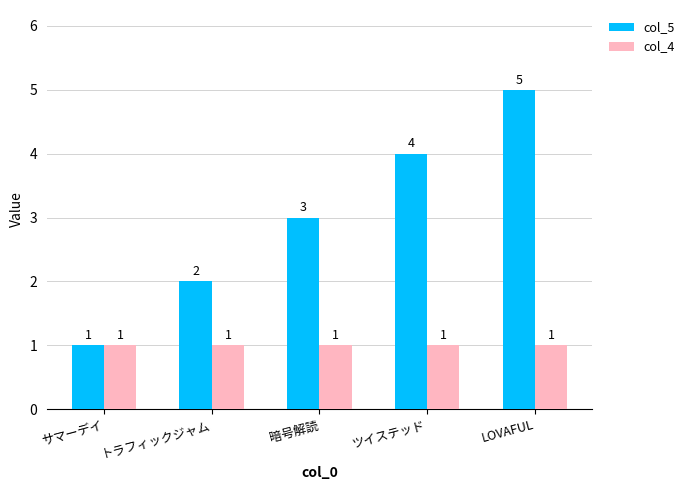

What is the maximum value for col_5?

5